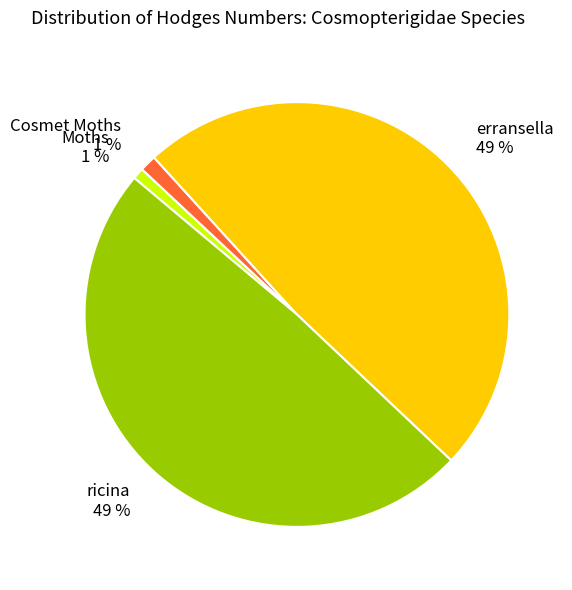

To the nearest percent, what is the difference between the Cosmet Moths and ricina slice percentages?

48%